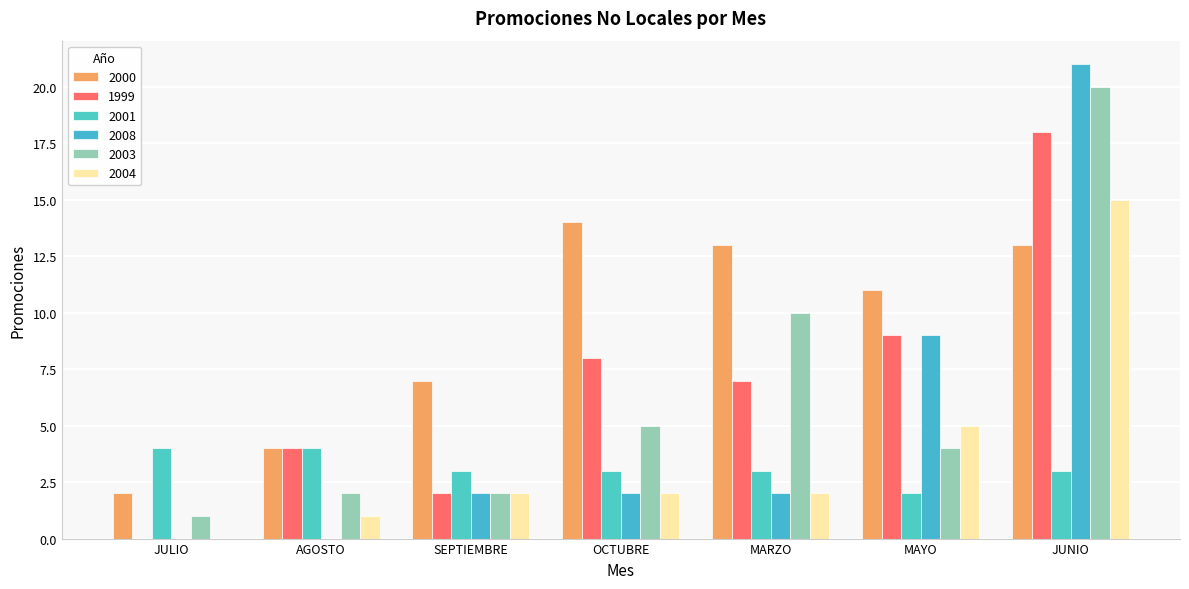

Are the bars horizontal?

No